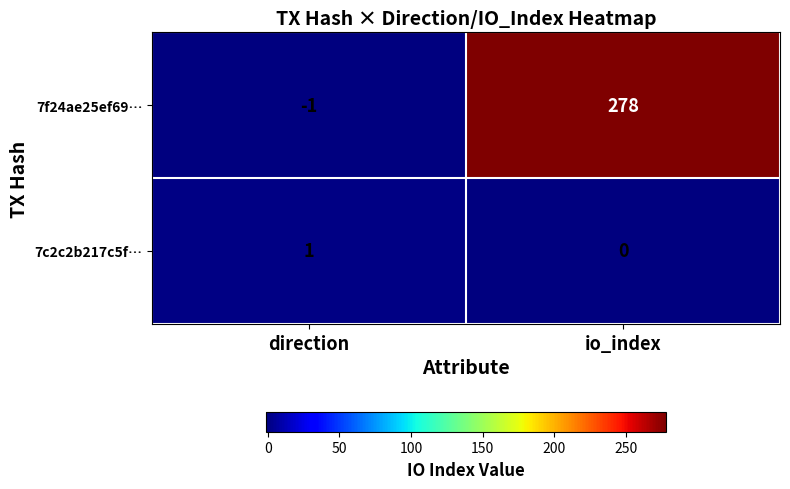

Which category has the highest value in the 7f24ae25ef69… series?

io_index